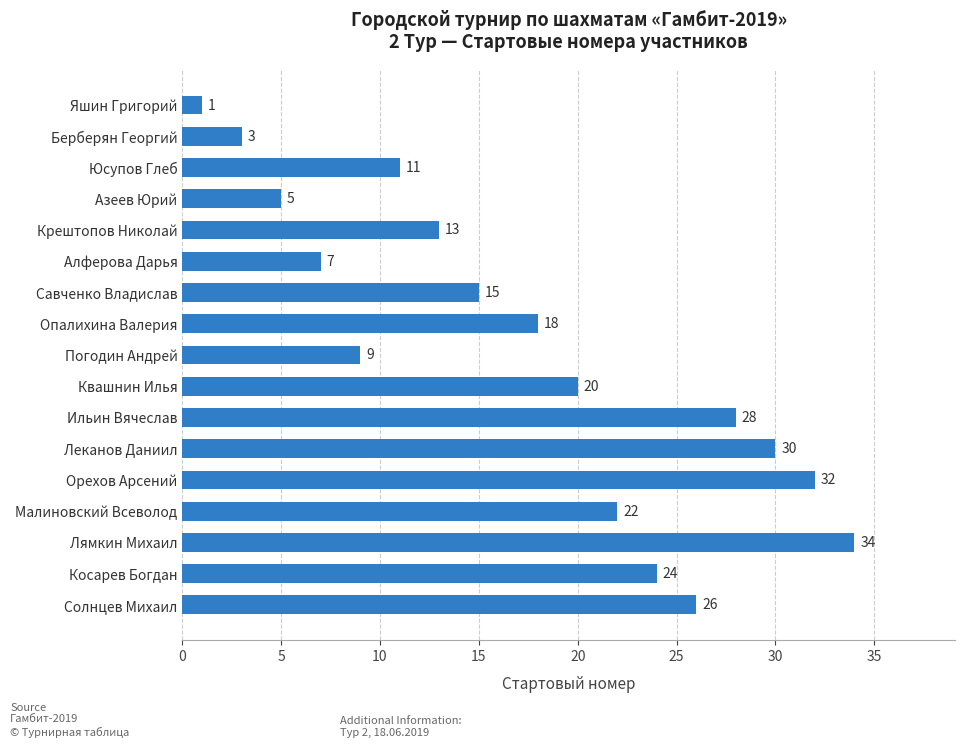

List the labels in order of value, smallest first.

Яшин Григорий, Берберян Георгий, Азеев Юрий, Алферова Дарья, Погодин Андрей, Юсупов Глеб, Крештопов Николай, Савченко Владислав, Опалихина Валерия, Квашнин Илья, Малиновский Всеволод, Косарев Богдан, Солнцев Михаил, Ильин Вячеслав, Леканов Даниил, Орехов Арсений, Лямкин Михаил